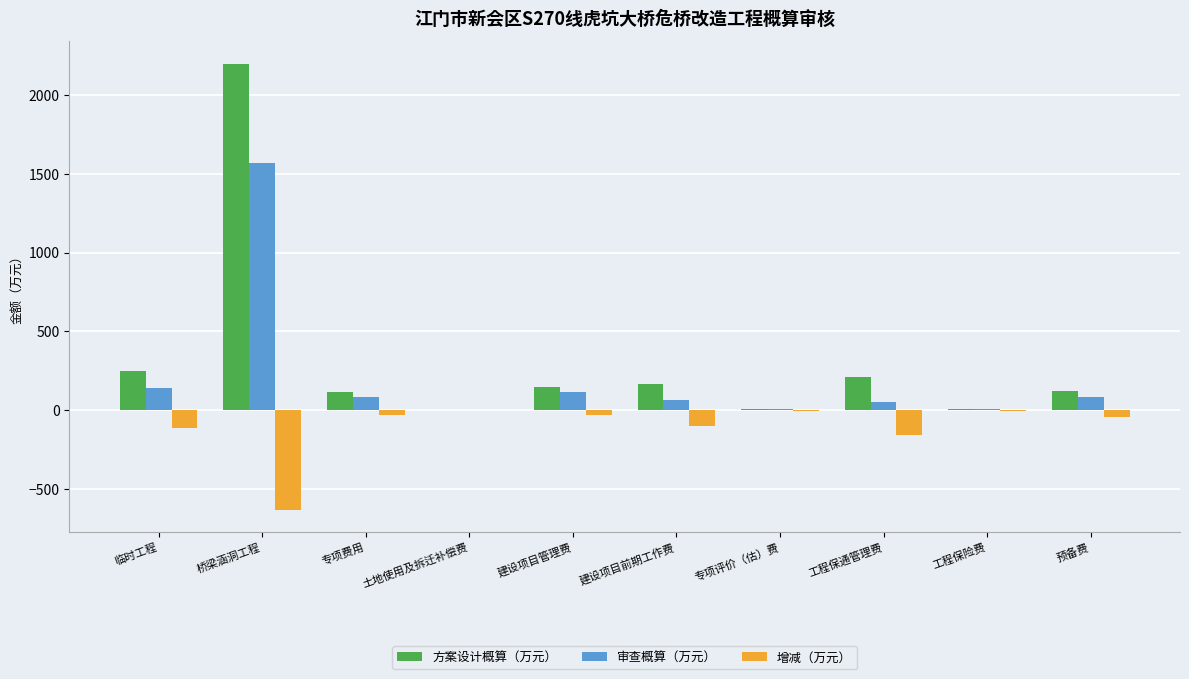

Which series has the largest range (max minus min)?

方案设计概算（万元）